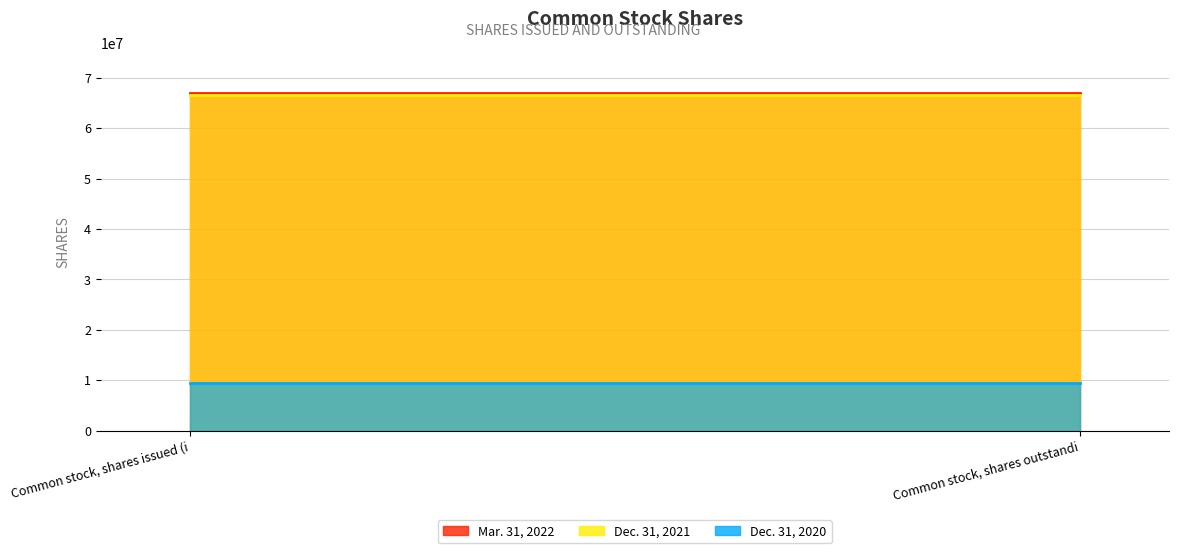

What is the sum of all Mar. 31, 2022 values?

133830408